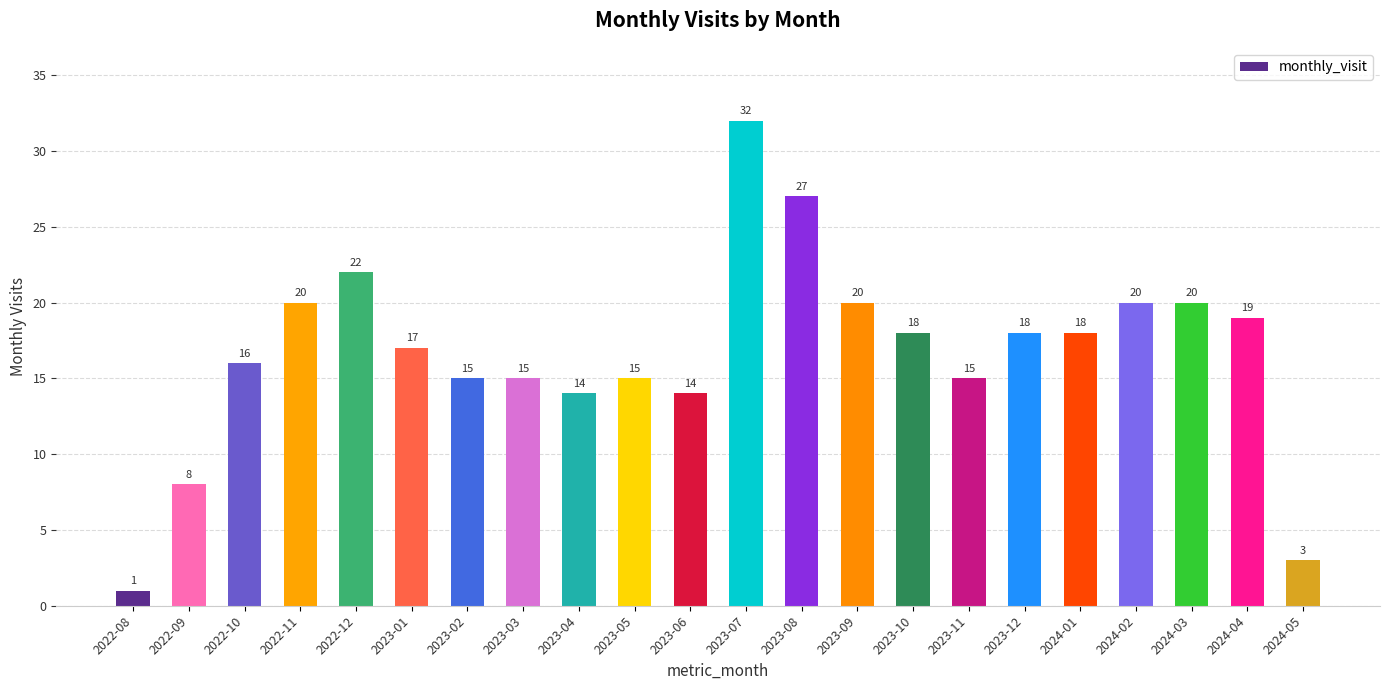

What is the change in value from 2023-03 to 2024-01?

+3